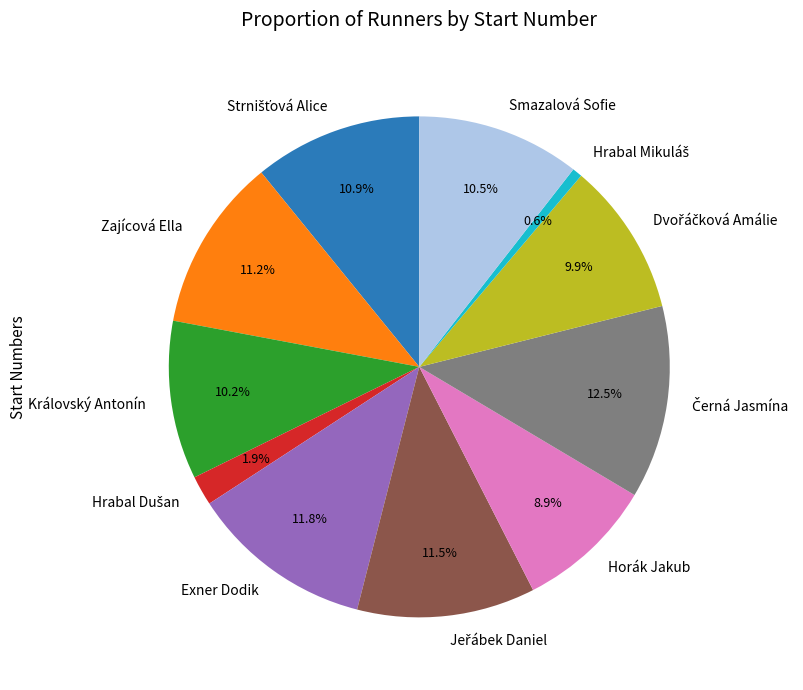

What portion of the pie excludes Královský Antonín?

89.8%